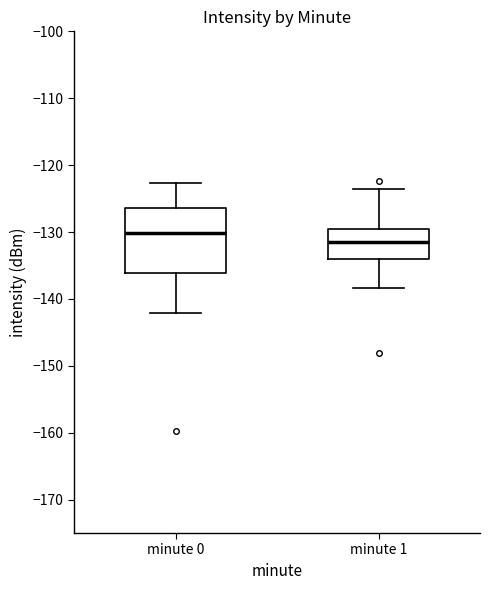

Which box's median line is the lowest?

minute 1